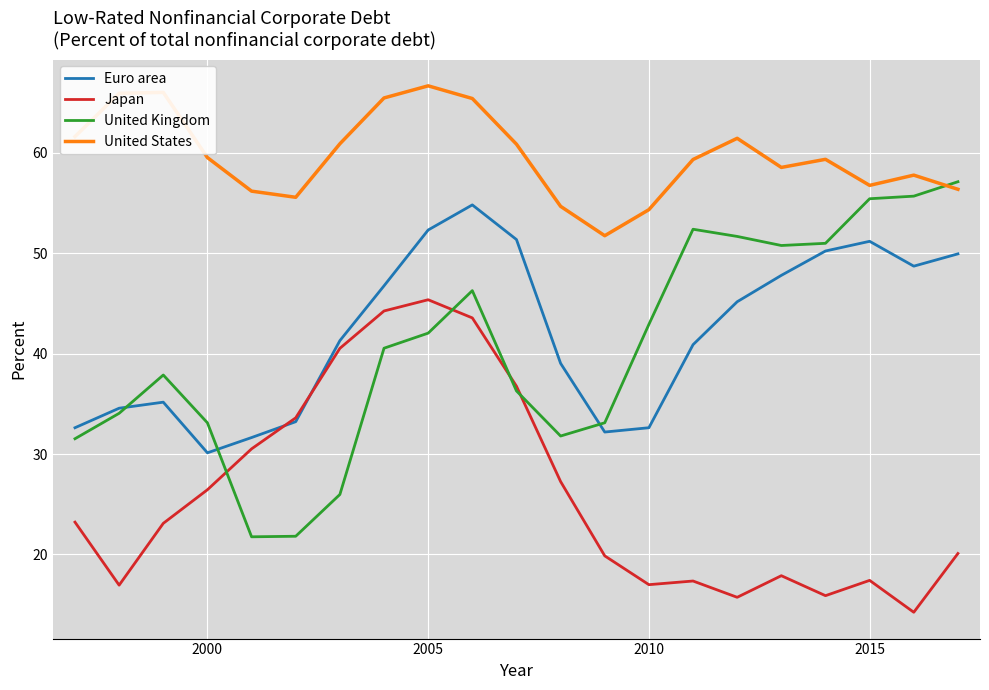

What is the difference between the second highest and second lowest values in the United Kingdom series?

33.9